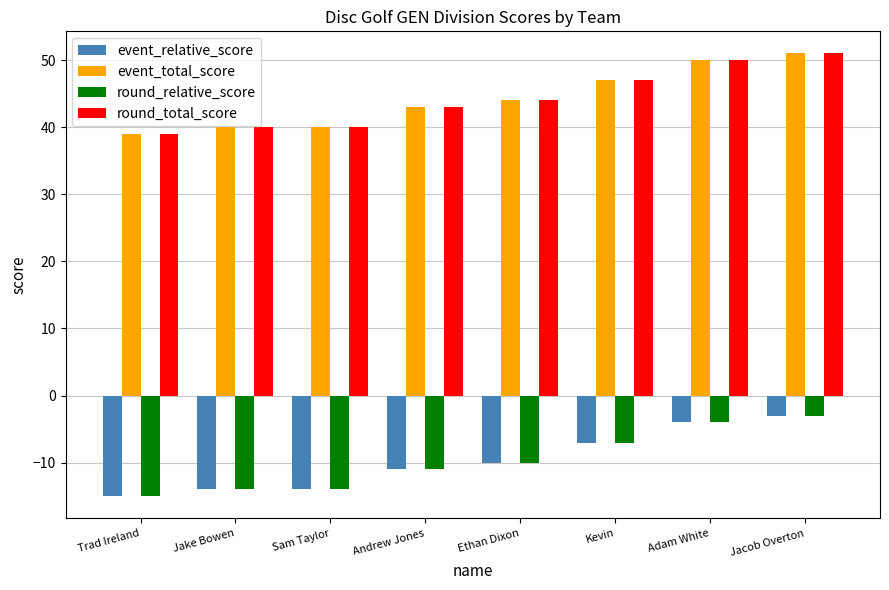

Where is event_total_score nearest to the value 45?

Ethan Dixon